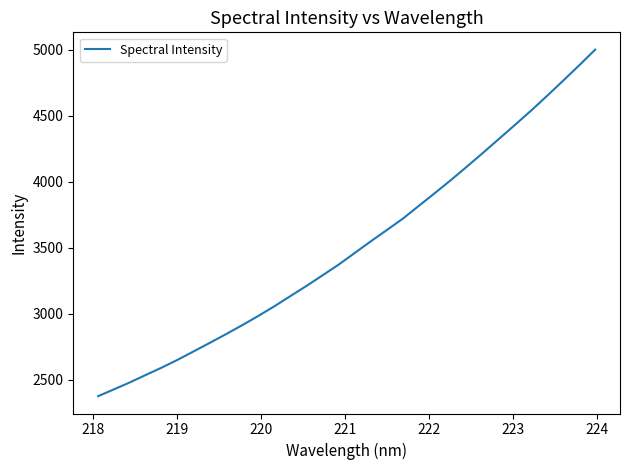

What is the smallest value displayed?

2374.9